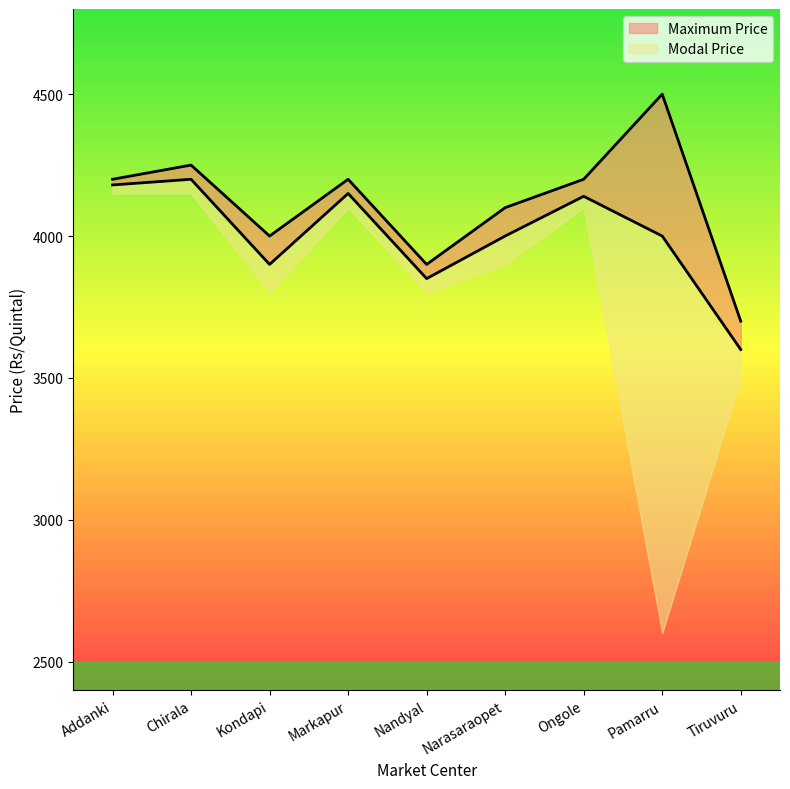

What is the difference between the Maximum Price values at Chirala and Markapur?

50